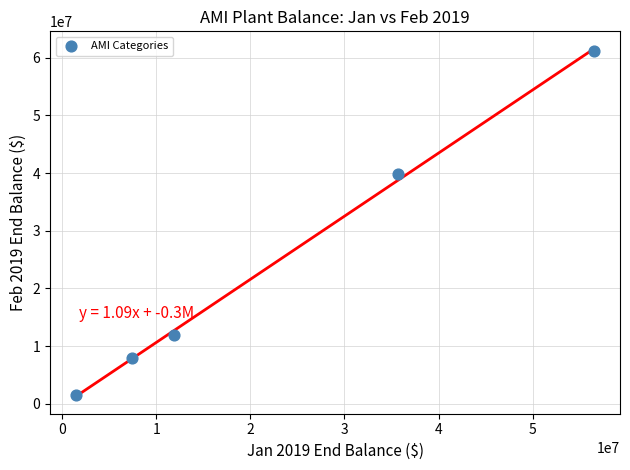

What Y value in the scatter plot is closest to 31286773?

39776949.0